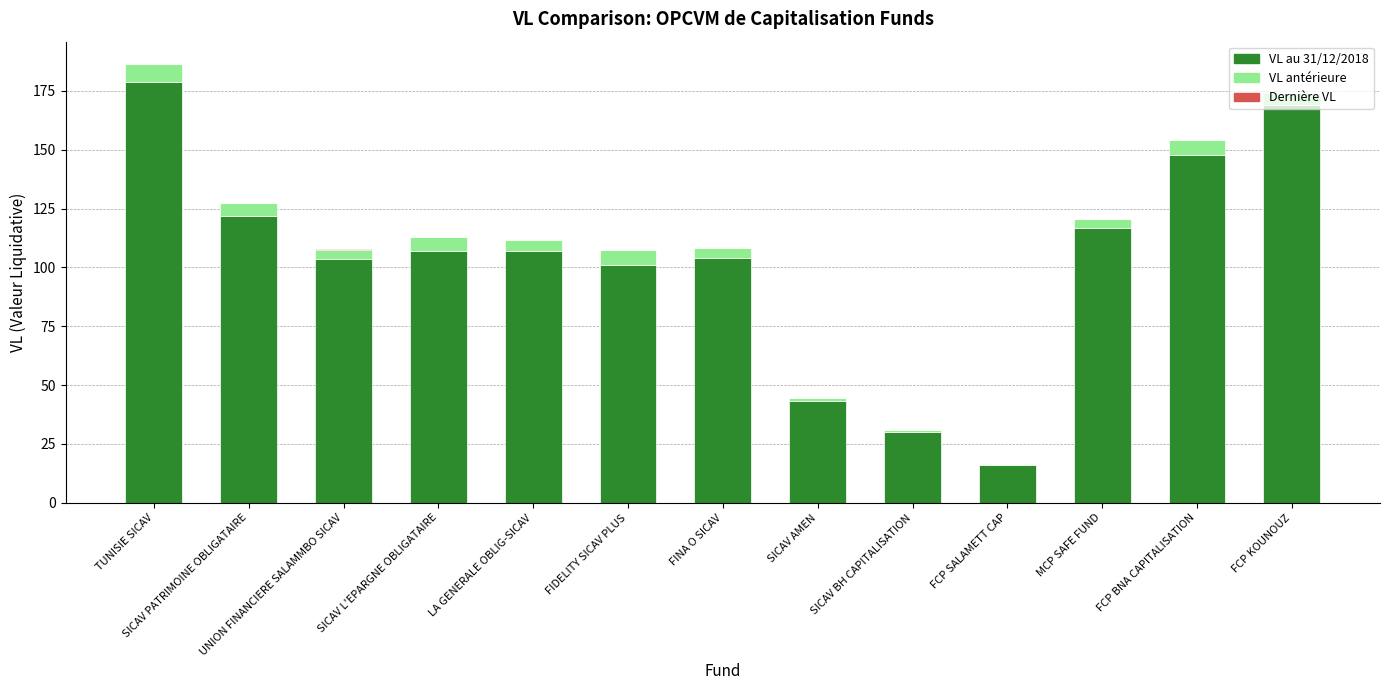

What is the sum of all VL au 31/12/2018 values?

1346.0